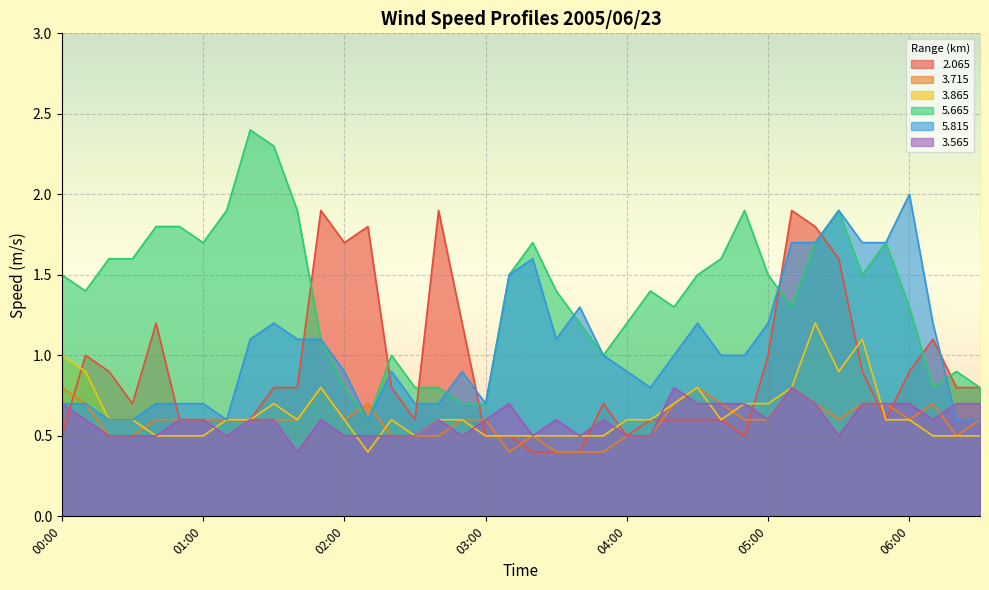

At which label does   3.865 reach its peak?

05:20